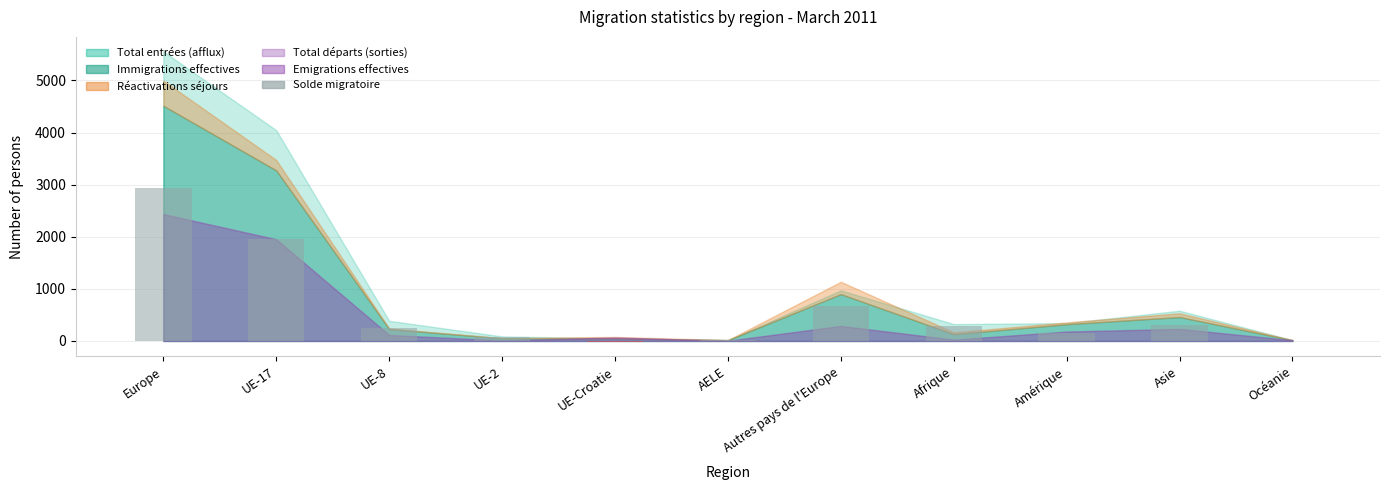

What is the change in value from Europe to Amérique?

-2791